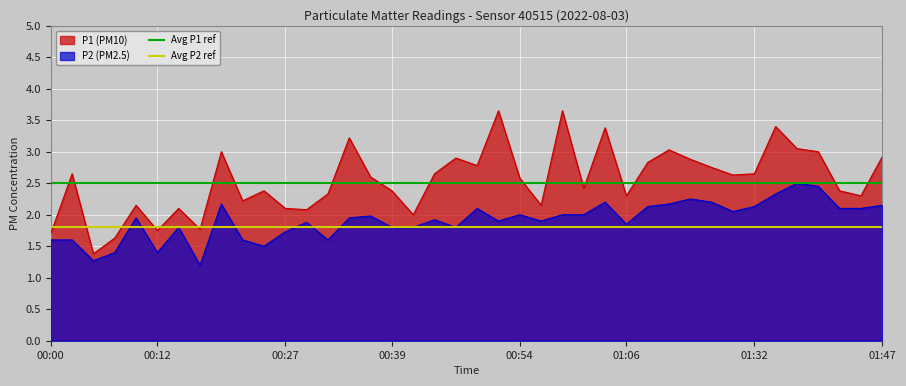

What is the minimum value for P1 (PM10)?

1.4